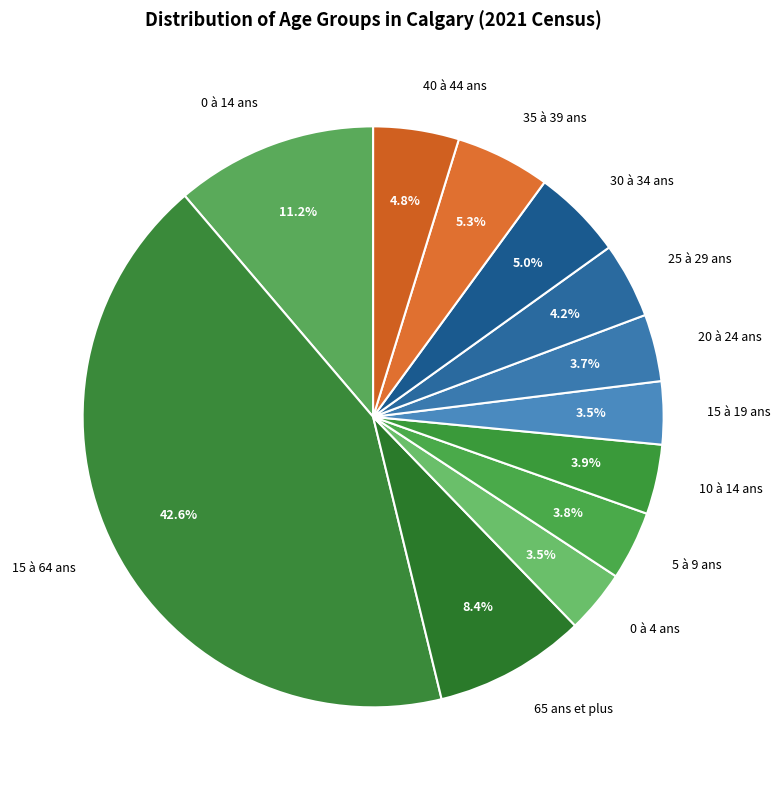

To the nearest percent, what is the difference between the 15 à 19 ans and 40 à 44 ans slice percentages?

1%